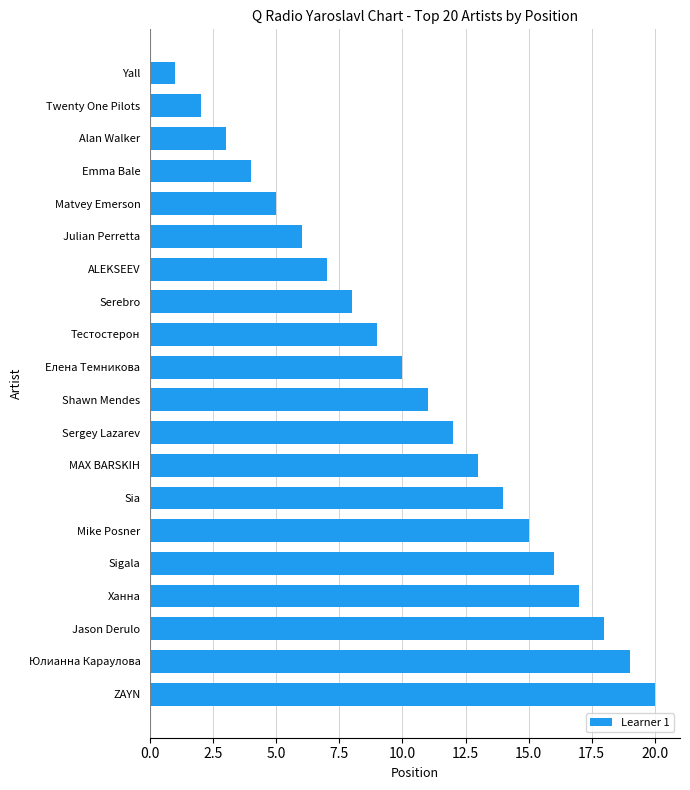

The chart shows a value of 4 at Тестостерон. True or false?

False